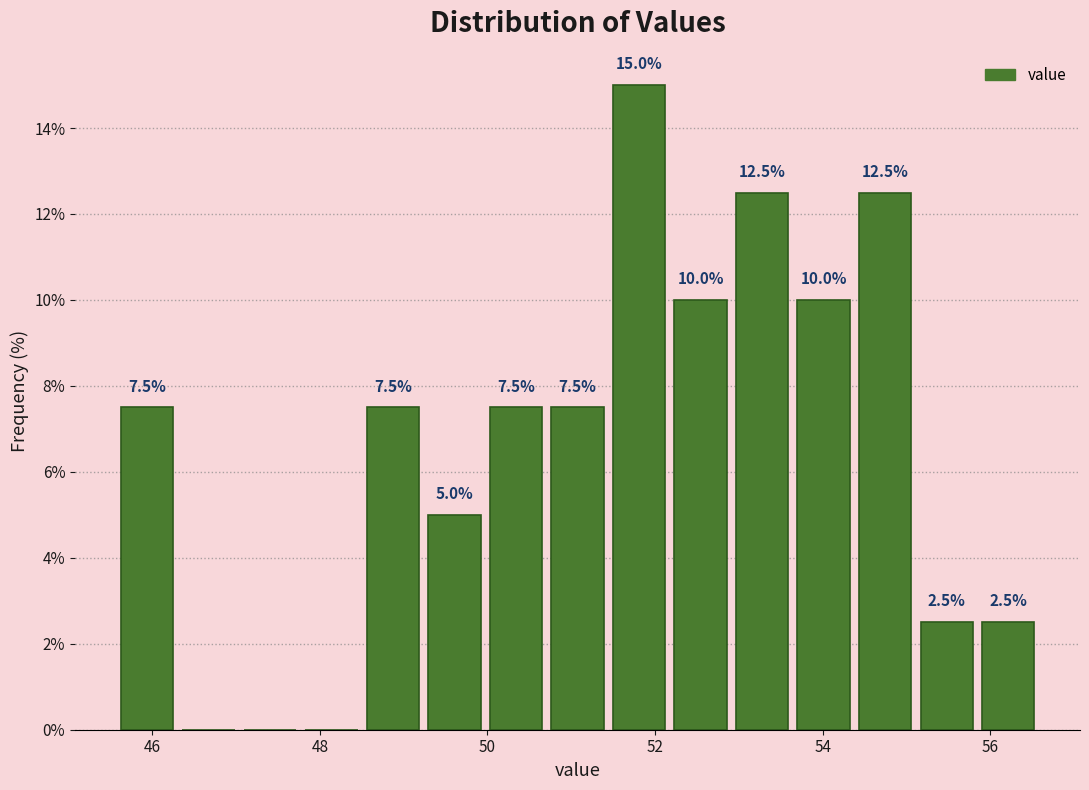

Read against the x-axis, roughly where is the centre of the tallest bar?

51.8